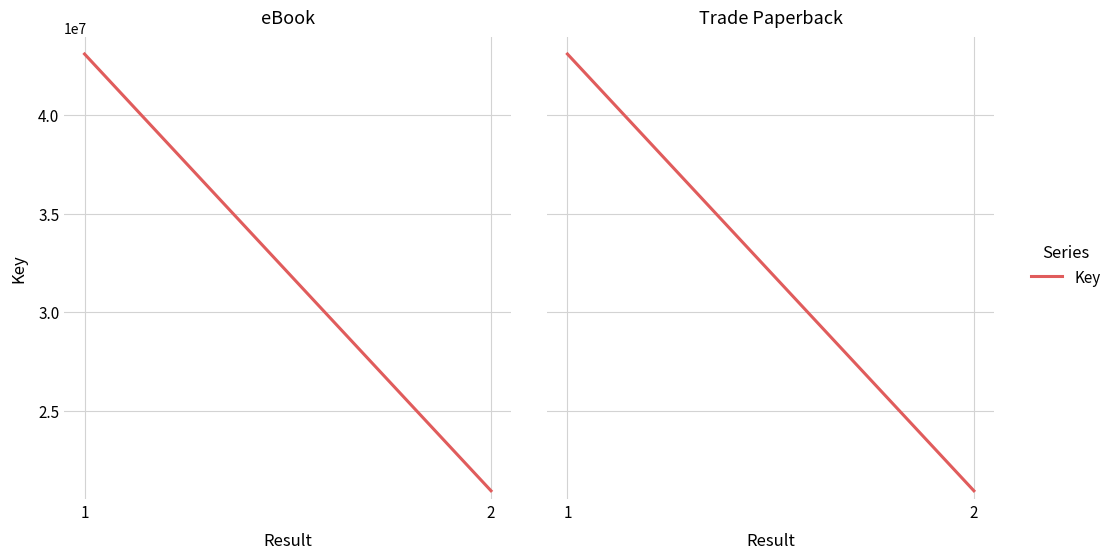

What is the sum of the values at 1 and 2?

64028430